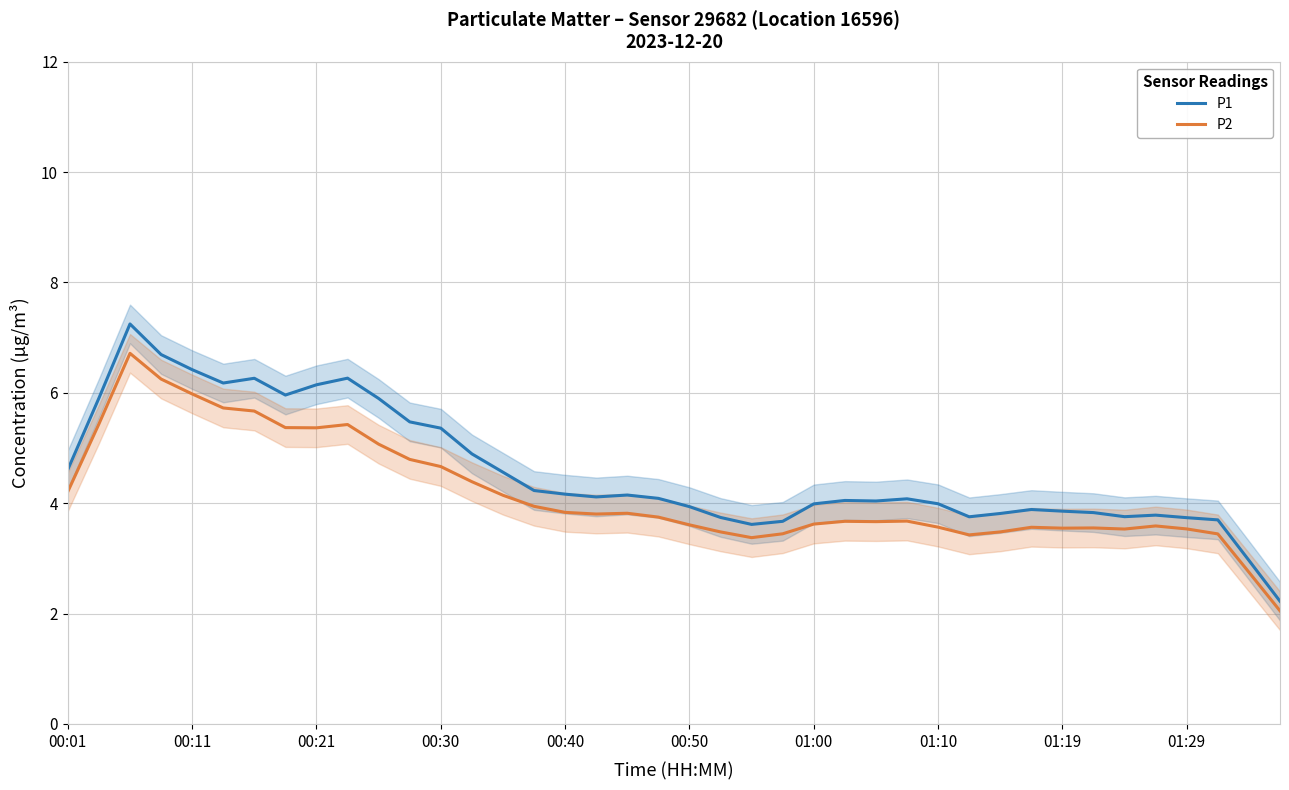

What is the minimum value shown in the chart?

2.0